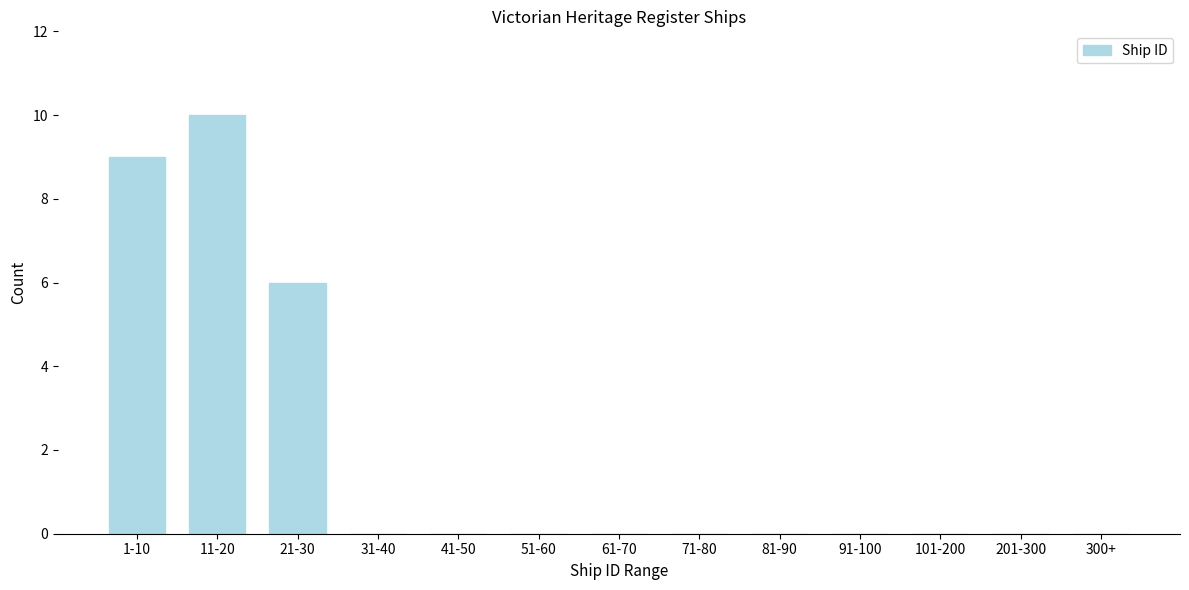

Reading left to right, list all the values displayed in this chart.

1-10=9	11-20=10	21-30=6	31-40=0	41-50=0	51-60=0	61-70=0	71-80=0	81-90=0	91-100=0	101-200=0	201-300=0	300+=0